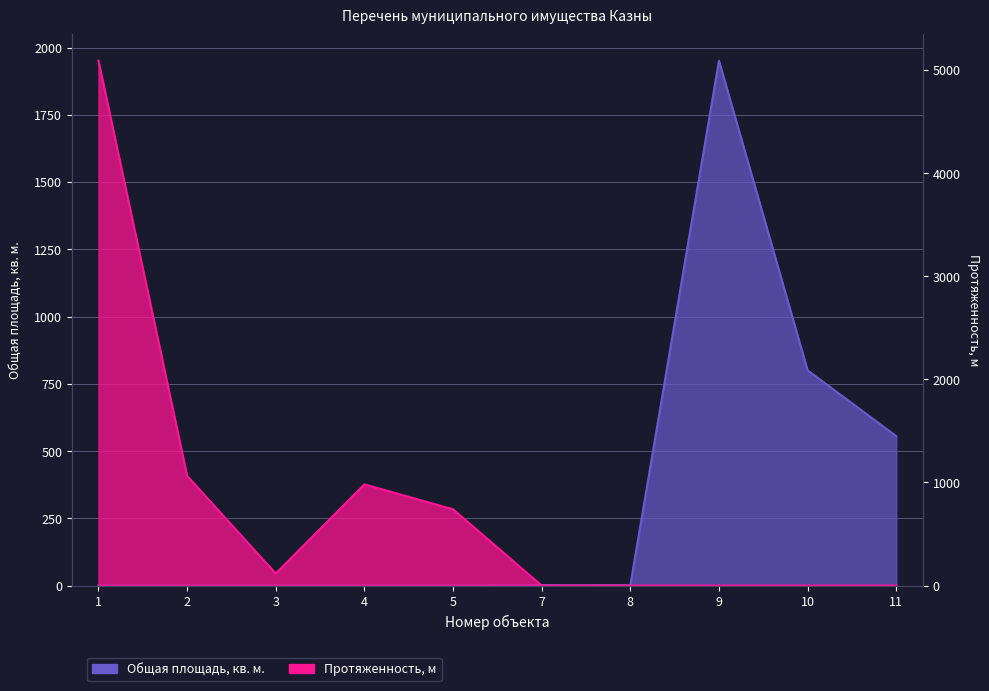

Which label corresponds to the largest value in the chart?

1